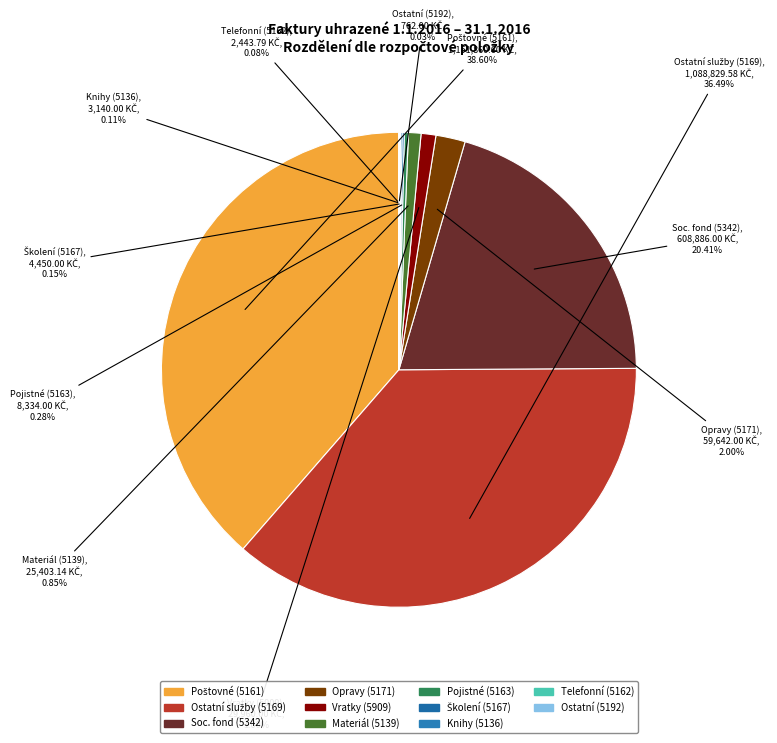

Which category has the smallest portion of the pie?

5192